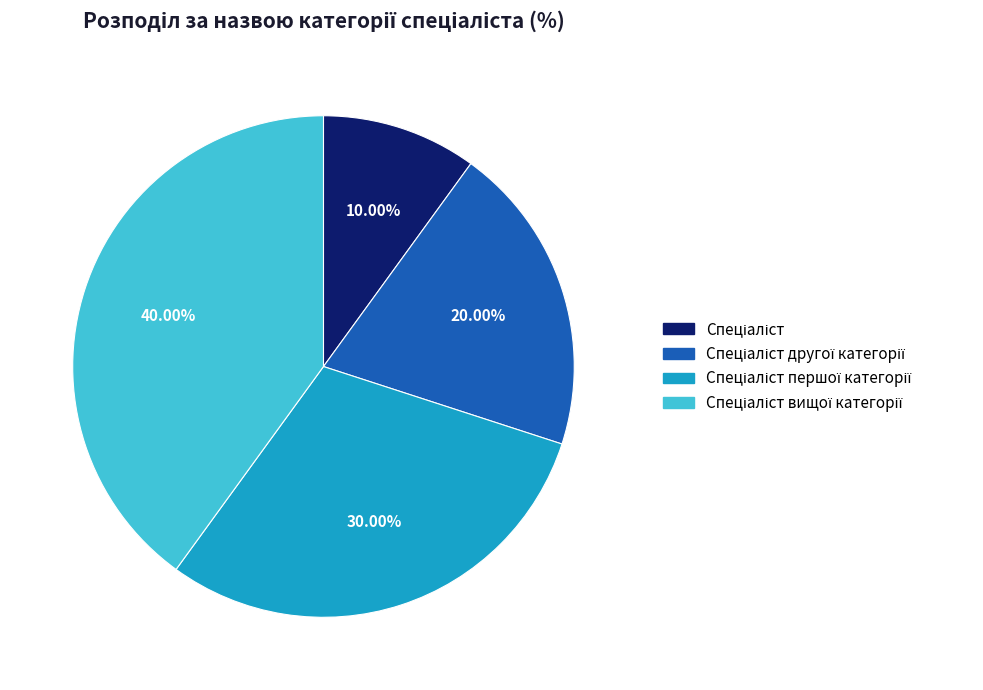

Count the number of slices in the pie.

4